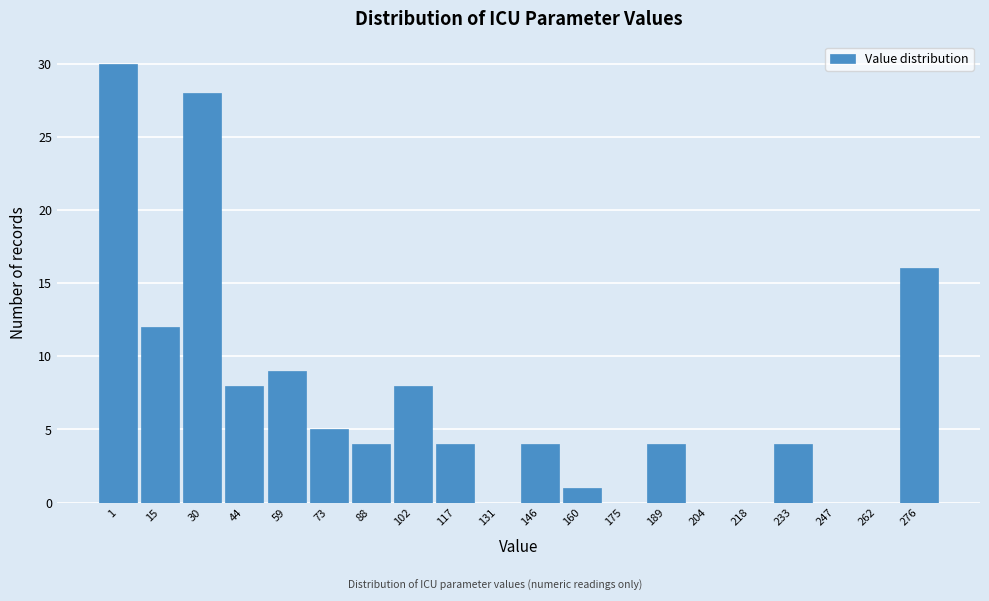

Reading left to right, transcribe all the data shown in this chart.

1=30	15=12	30=28	44=8	59=9	73=5	88=4	102=8	117=4	131=0	146=4	160=1	175=0	189=4	204=0	218=0	233=4	247=0	262=0	276=16